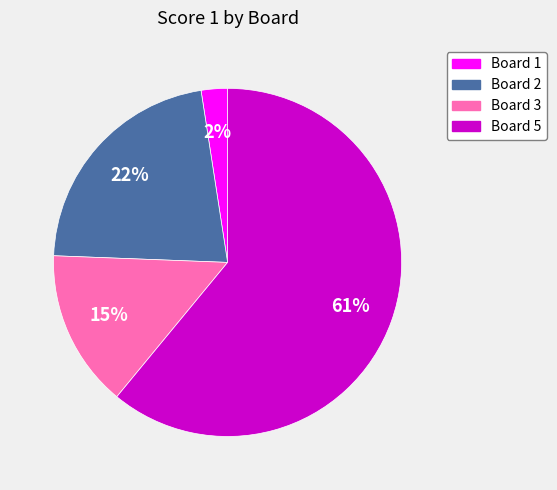

How many slices are in this pie chart?

4